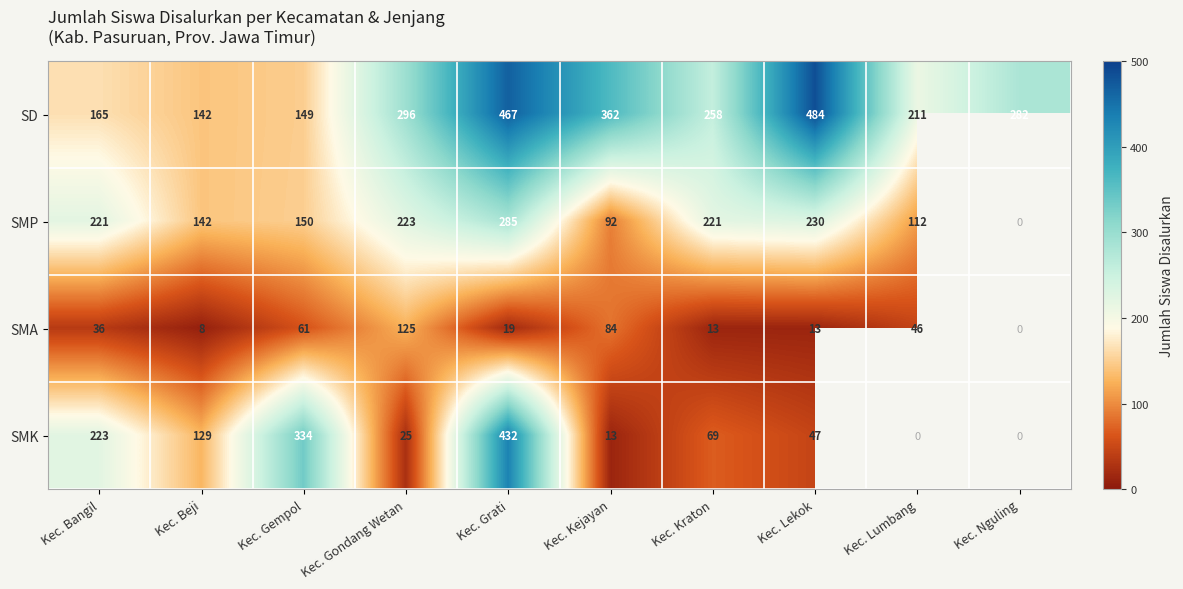

Rank the series at Kec. Gondang Wetan from lowest to highest value.

SMK, SMA, SMP, SD